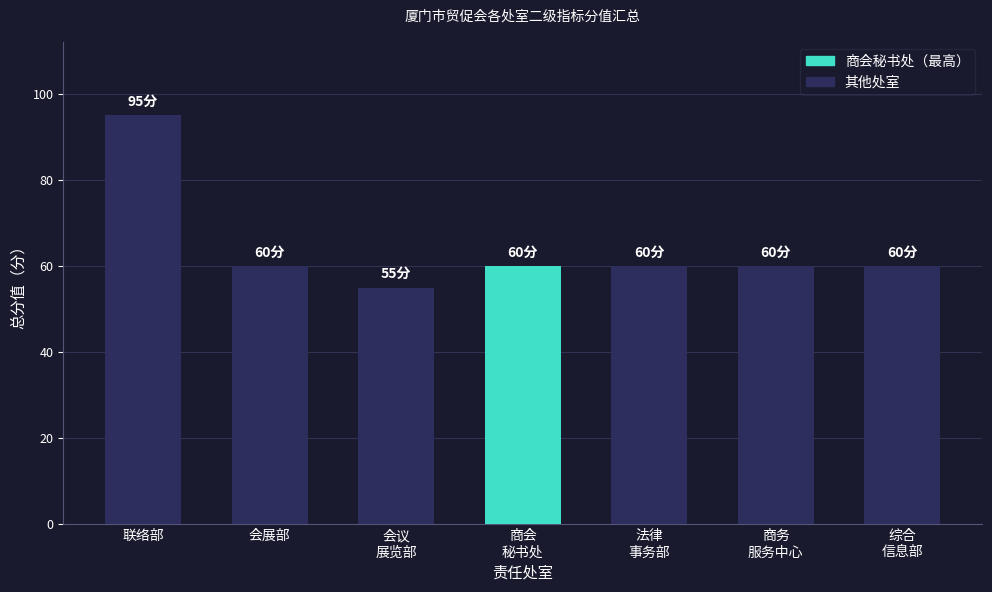

What is the change in value from 会议
展览部 to 综合
信息部?

+5